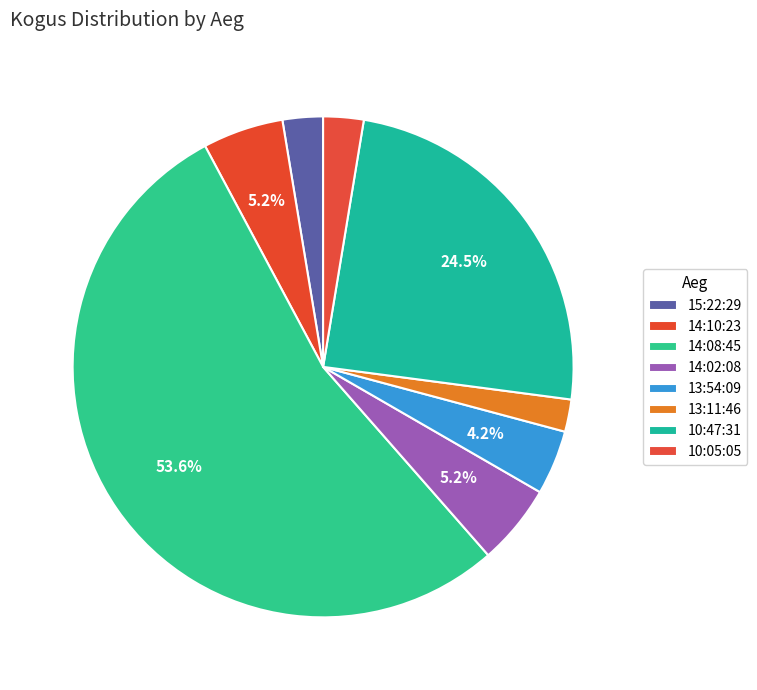

The 14:08:45 slice represents 54% of the pie. True or false?

True